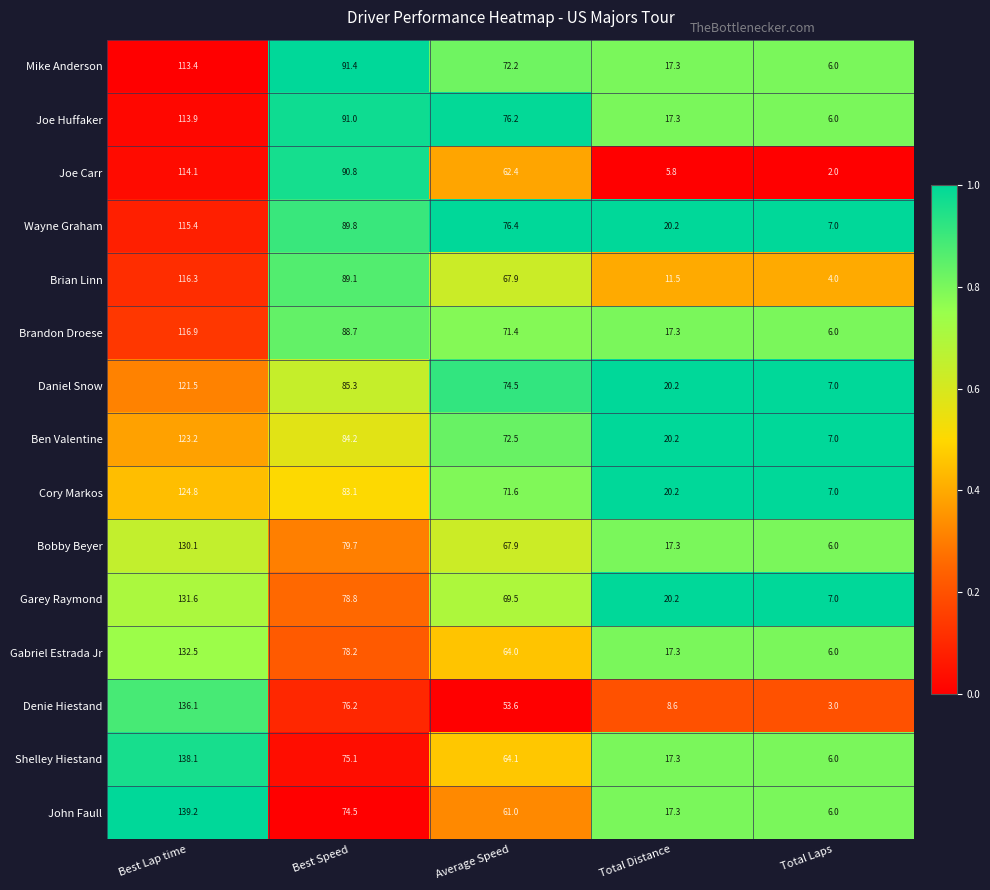

Which series has the widest spread of values?

John Faull